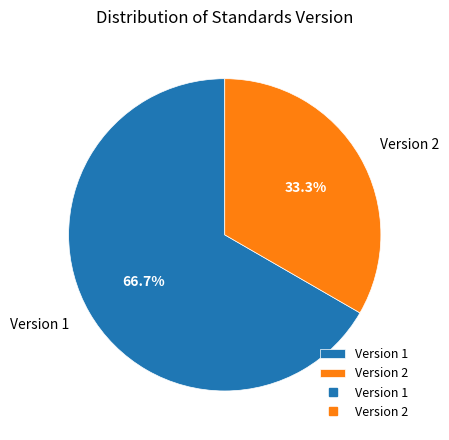

What is the majority slice?

Version 1